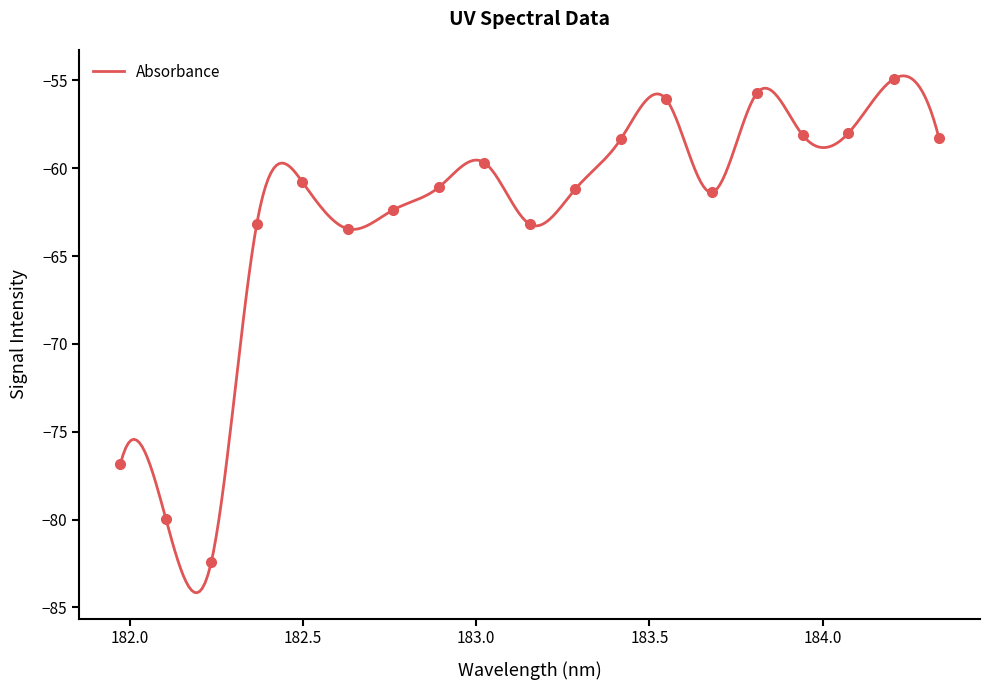

What is the highest value of the Absorbance series?

-54.7